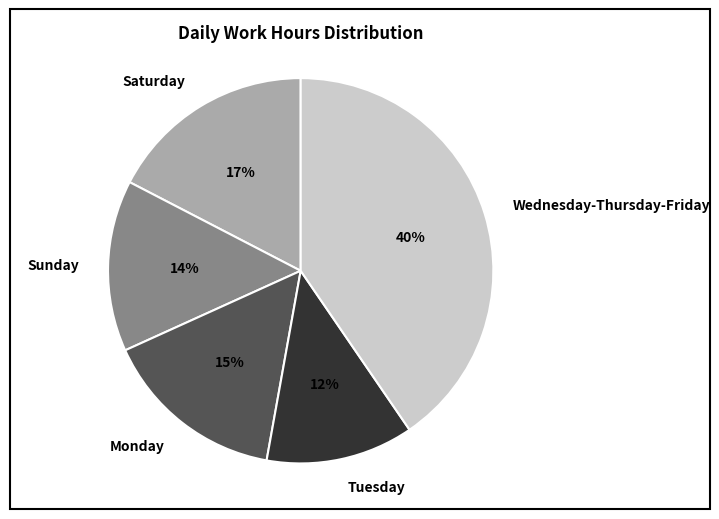

Between Wednesday-Thursday-Friday and Sunday, which is larger?

Wednesday-Thursday-Friday